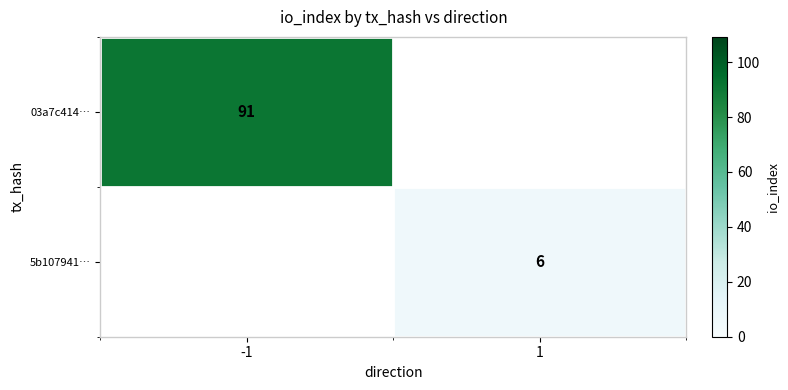

What is the minimum value shown in the chart?

6.0